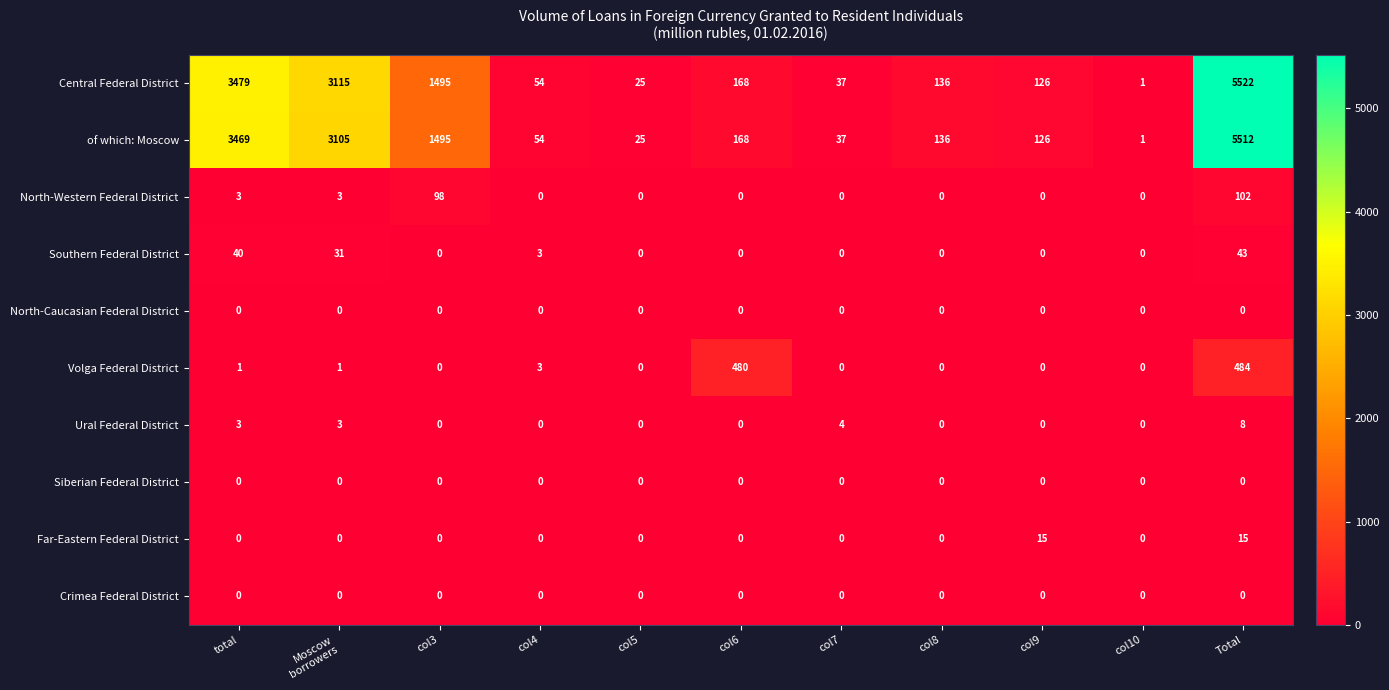

Read the Southern Federal District value at total, to the nearest 10.

40